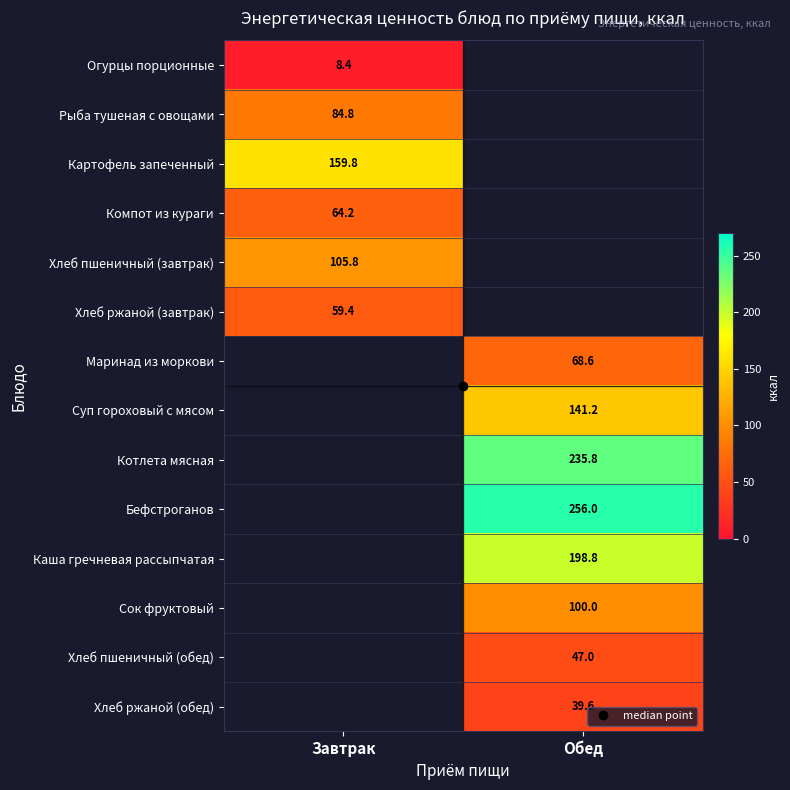

How many positive values does the Бефстроганов series have?

1